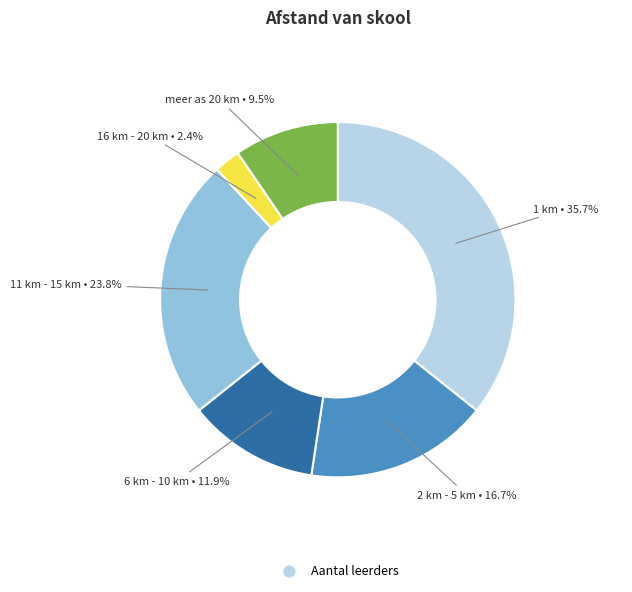

Is there a majority slice in this chart?

No